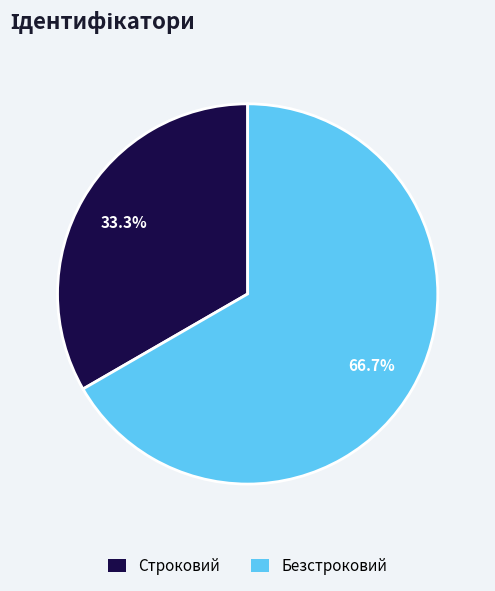

Which has a higher value, Безстроковий or Строковий?

Безстроковий